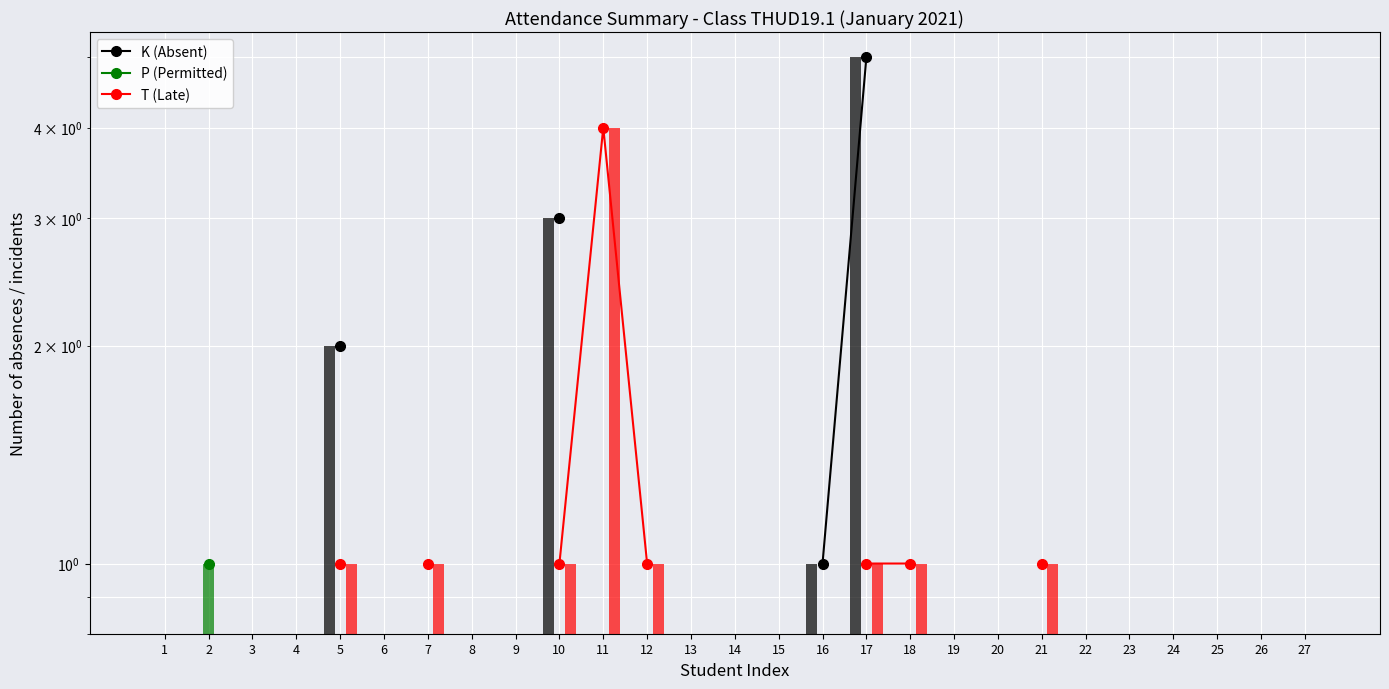

Is the value of P (Permitted) at 2 greater than the value of T (Late) at 15?

No